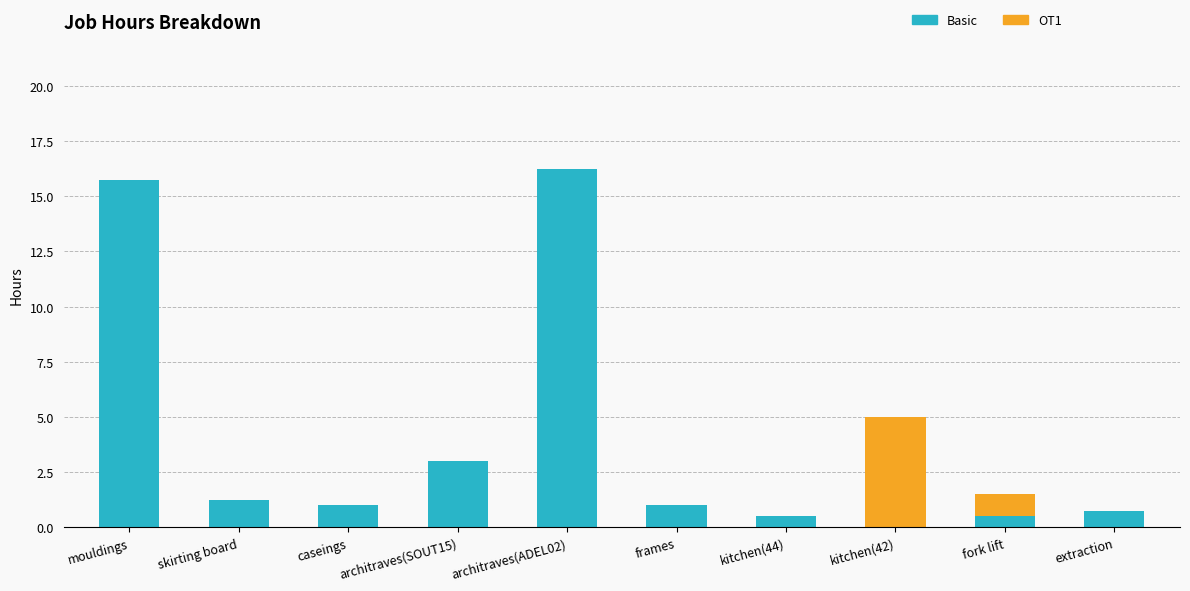

What are all the series names shown in the legend?

Basic, OT1